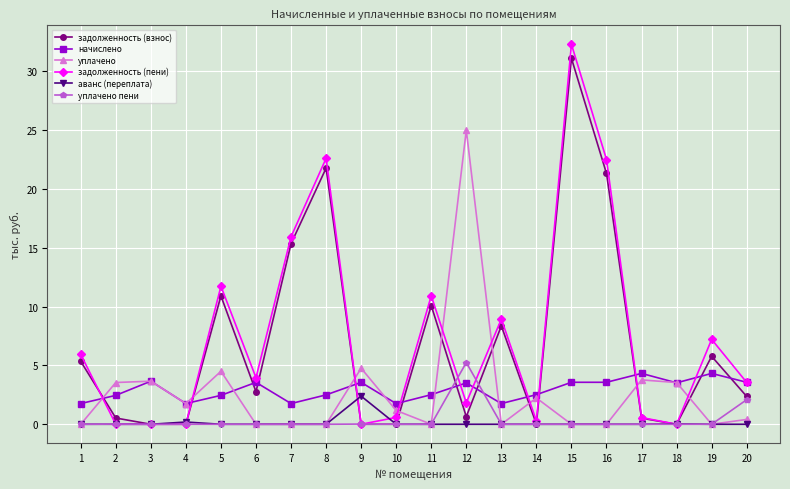

At which category is the sum across all series the highest?

15